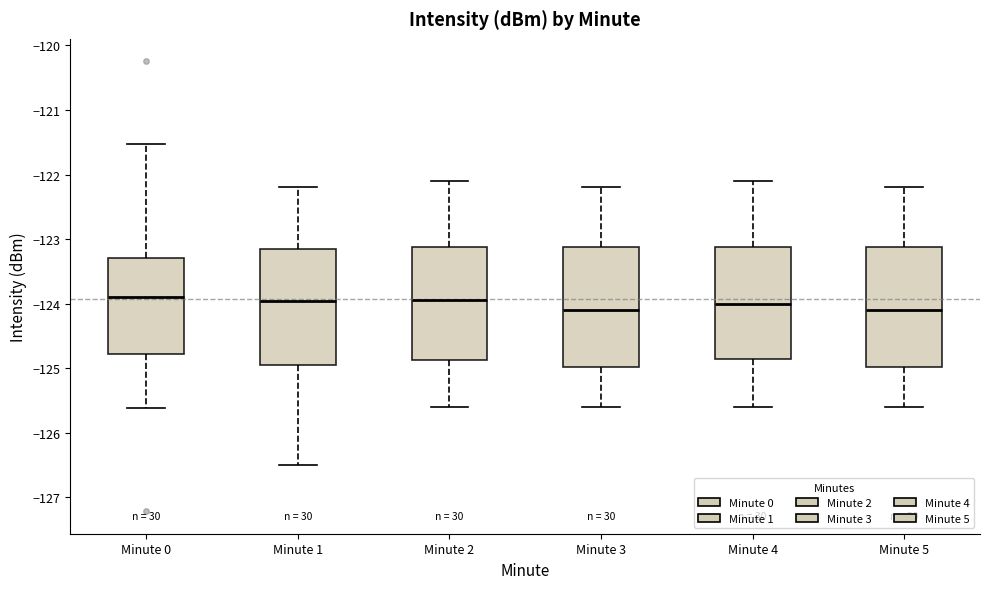

Reading left to right, transcribe this box plot: for each box, give where its median line is, the range the box spans, and where its two whiskers end, as read against the y-axis. The values are not printed on the chart, so give them approximately, as read against the axis.

Minute 0: median -123.9, box -124.8 to -123.3, whiskers -125.6 to -121.5
Minute 1: median -124.0, box -124.9 to -123.1, whiskers -126.5 to -122.2
Minute 2: median -123.9, box -124.9 to -123.1, whiskers -125.6 to -122.1
Minute 3: median -124.1, box -125.0 to -123.1, whiskers -125.6 to -122.2
Minute 4: median -124.0, box -124.8 to -123.1, whiskers -125.6 to -122.1
Minute 5: median -124.1, box -125.0 to -123.1, whiskers -125.6 to -122.2